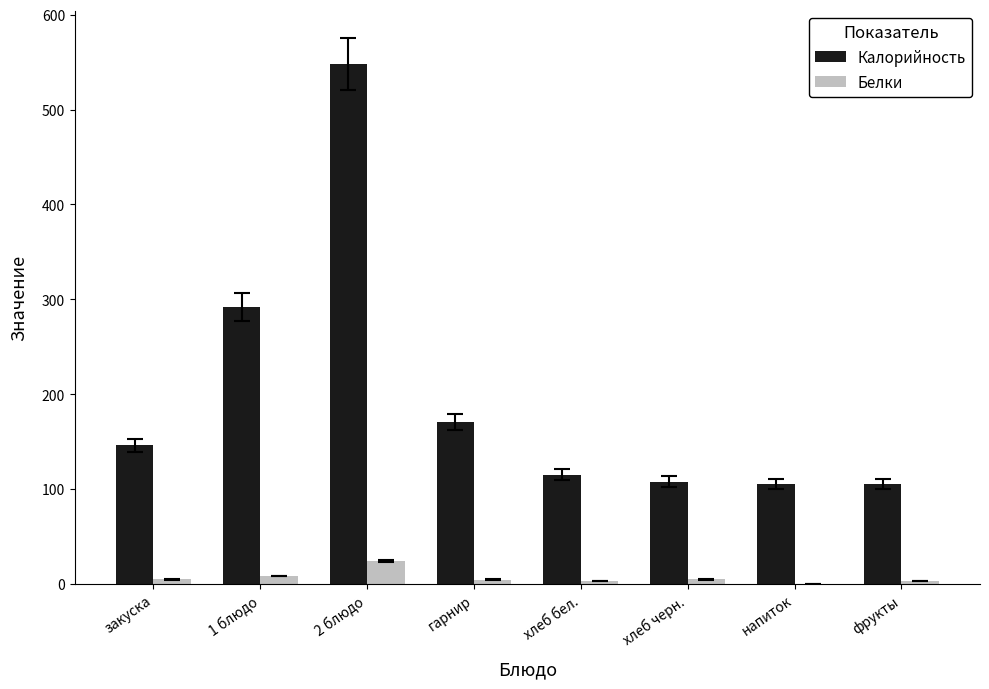

Between 1 блюдо and хлеб бел., which series saw the biggest shift?

Калорийность